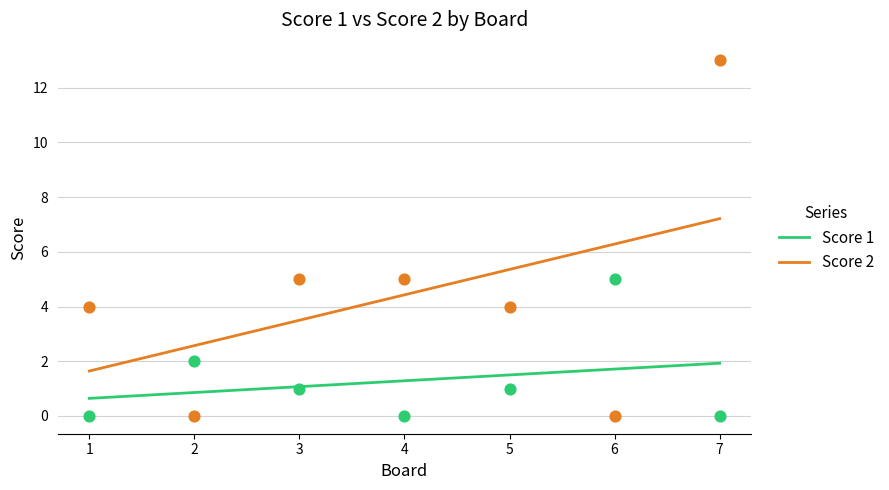

Is the value of Score 2 at 3 greater than the value of Score 1 at 4?

Yes